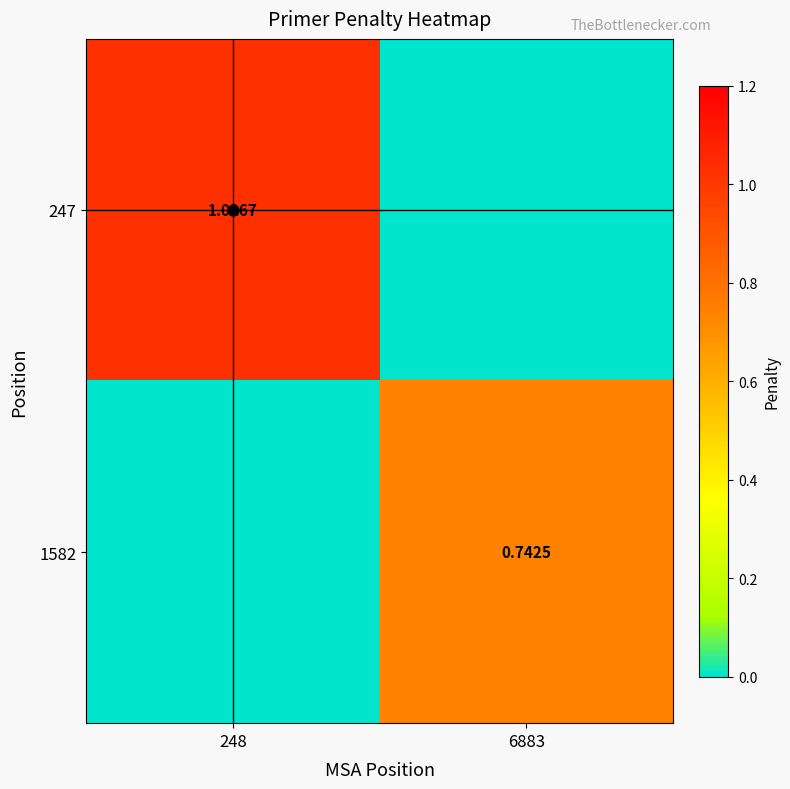

The 247 series shows 1.0 at 248. True or false?

True